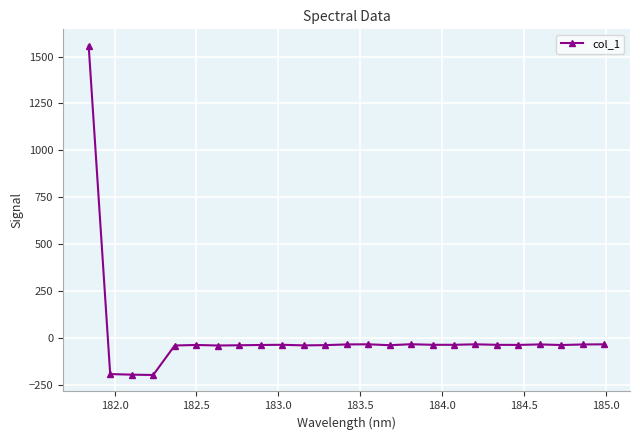

What is the difference between the maximum and minimum values?

1755.2